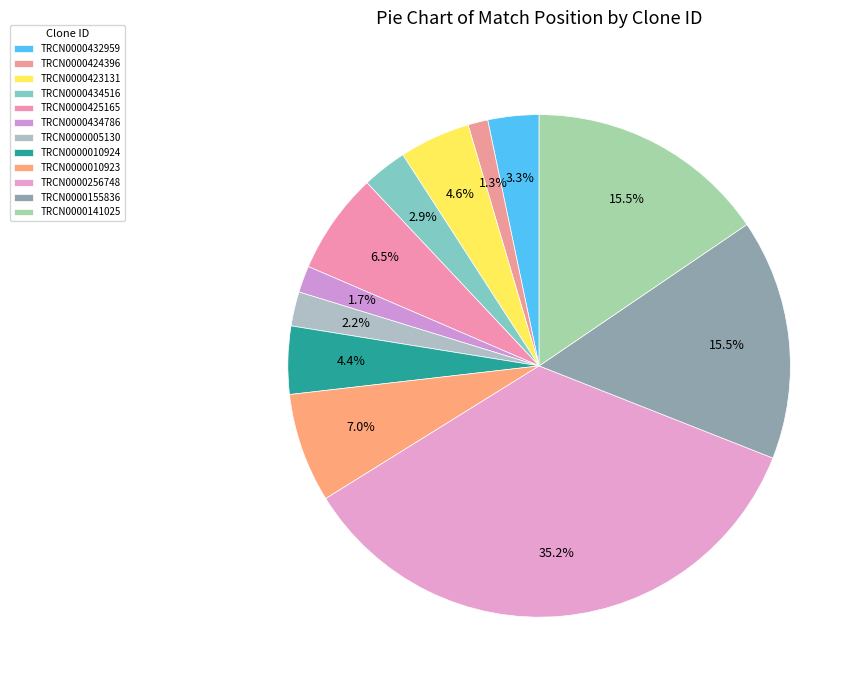

Does TRCN0000432959 account for over 50% of the chart?

No